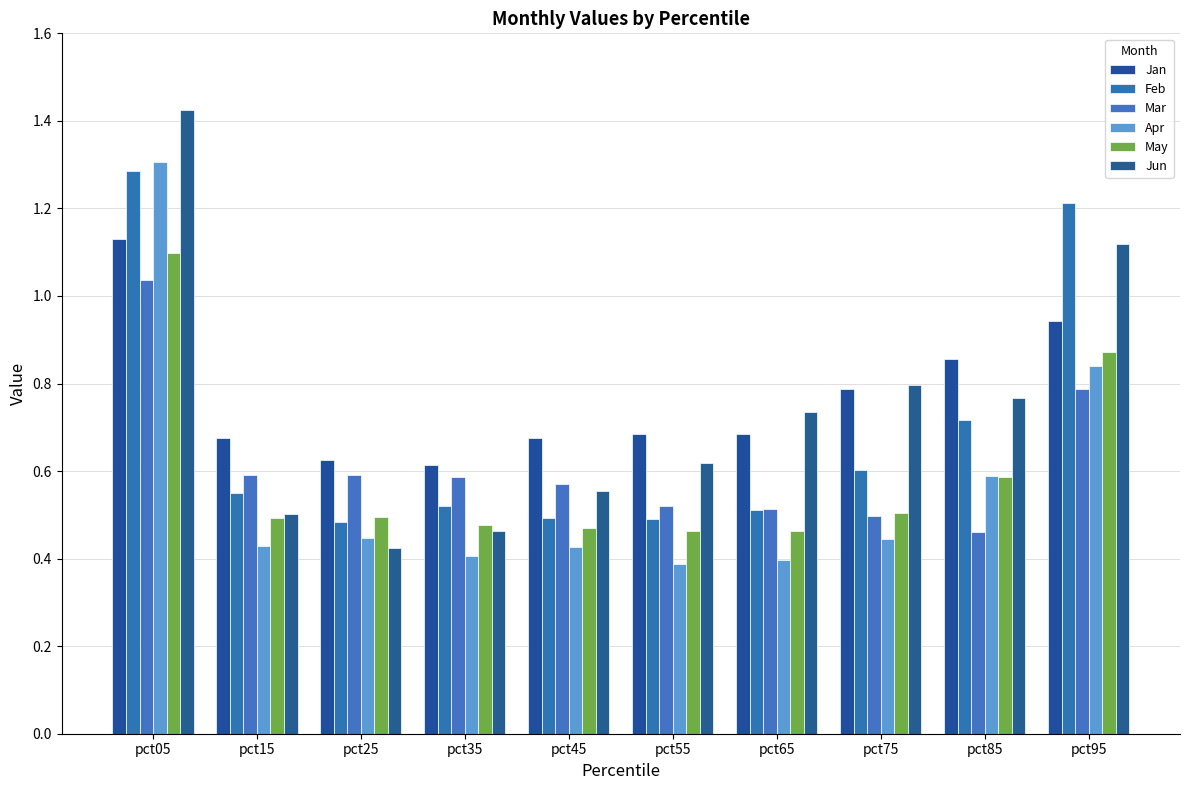

Does the chart contain stacked bars?

No